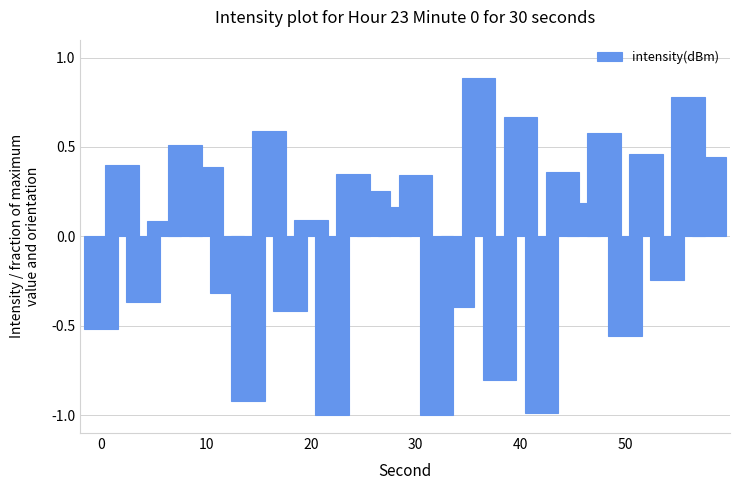

What is the greatest value displayed?

0.9